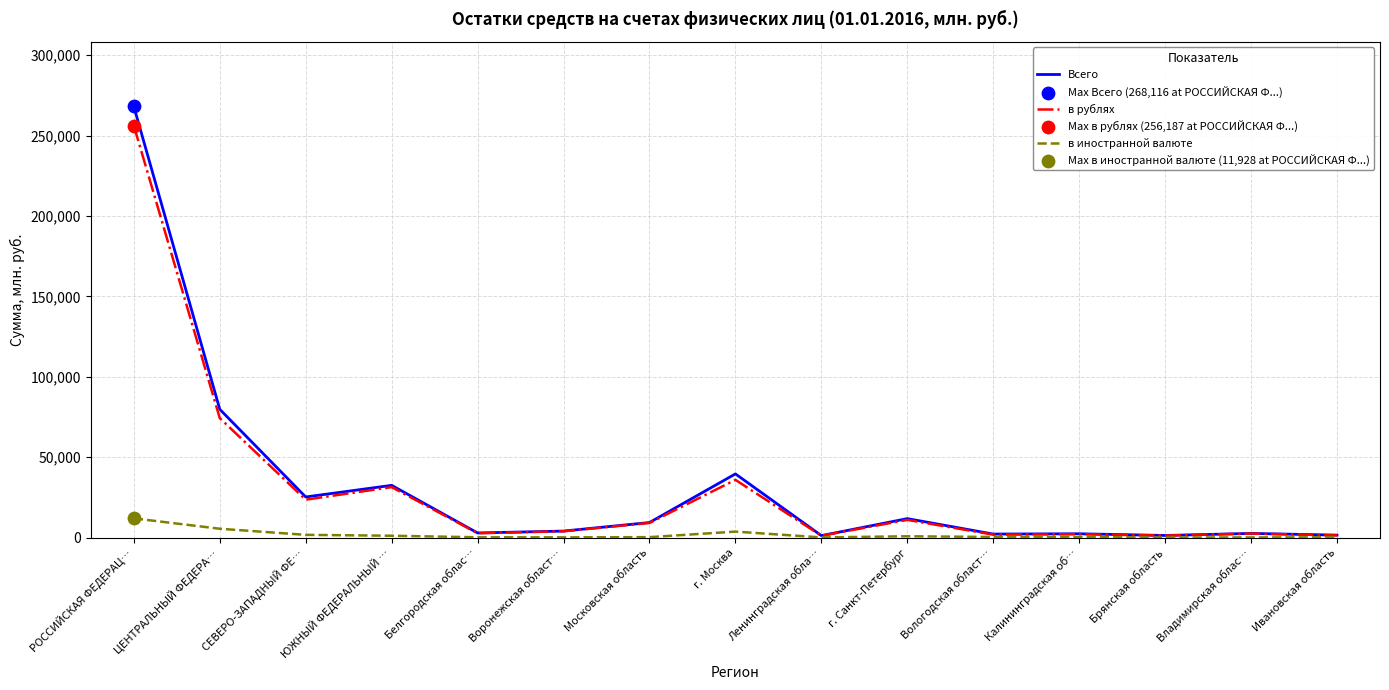

At which category is the sum across all series the highest?

РОССИЙСКАЯ ФЕДЕРАЦ…